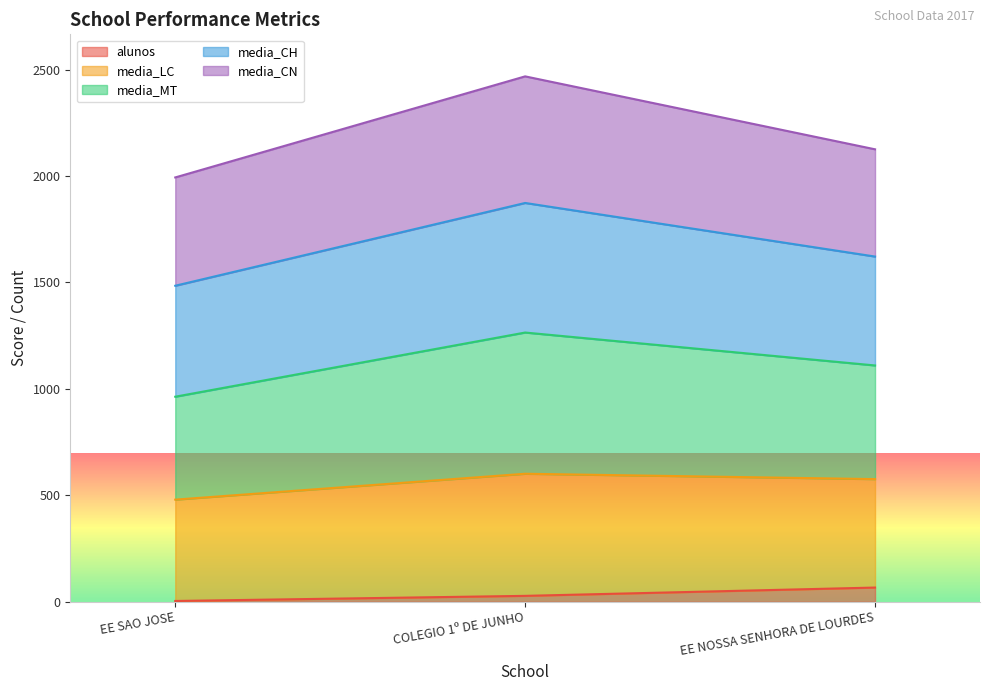

At which category is the sum across all series the highest?

COLEGIO 1º DE JUNHO